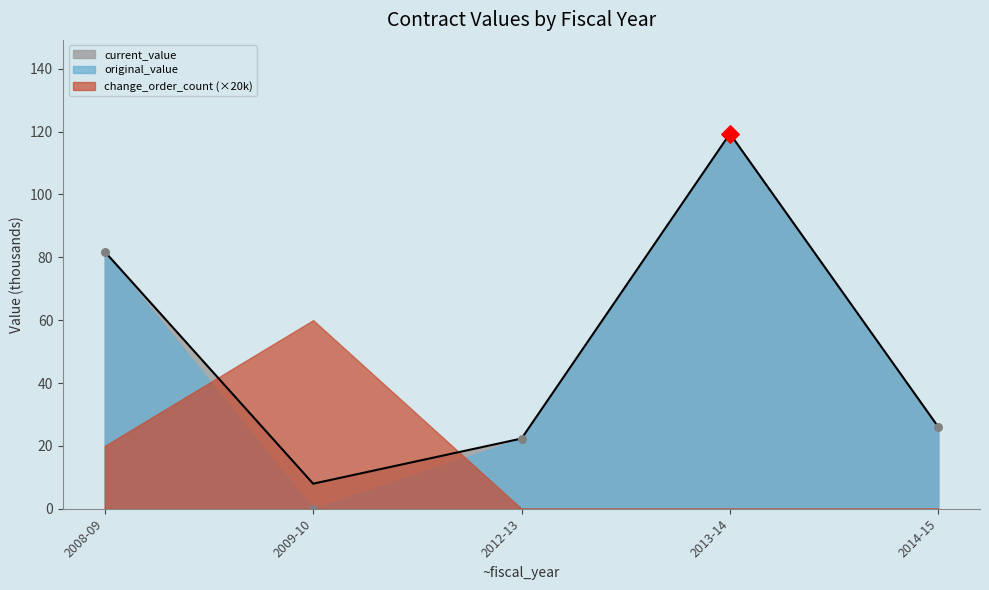

At how many categories does at least one series exceed 38?

2